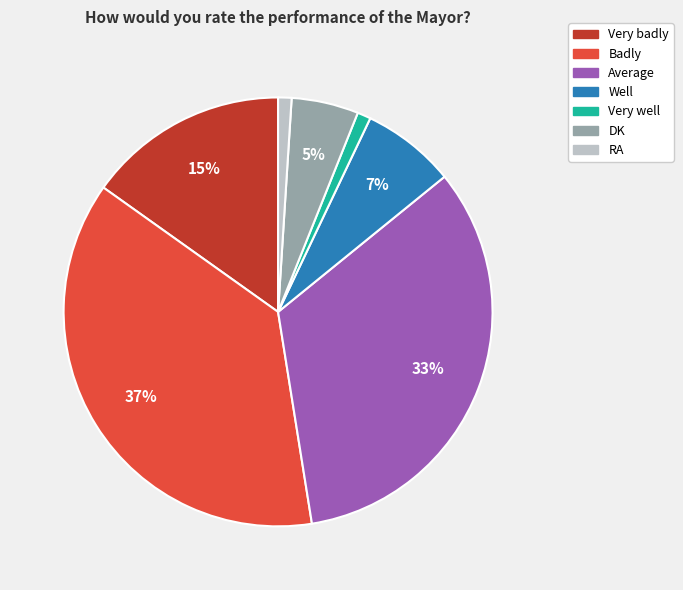

To the nearest percent, what portion does Badly represent?

37%